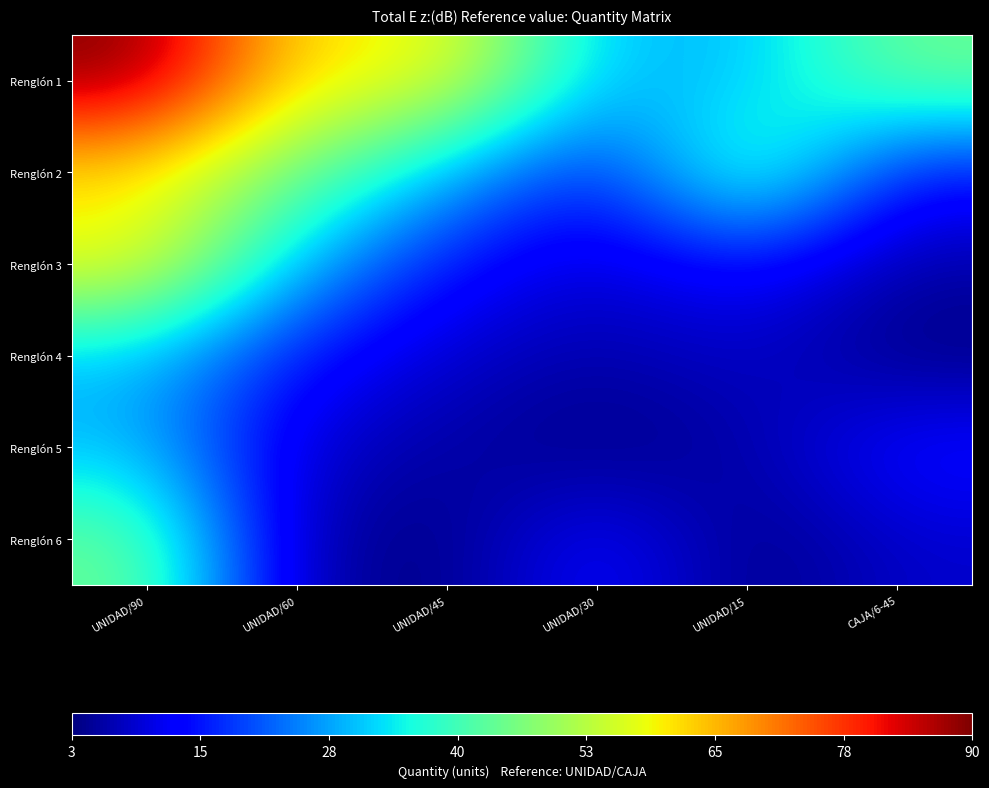

Which series has the largest range (max minus min)?

Renglón 1